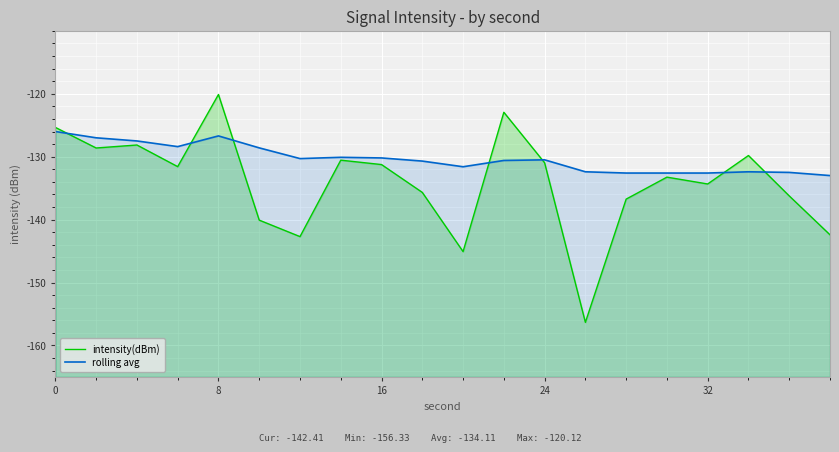

How many lines are shown in the chart?

2